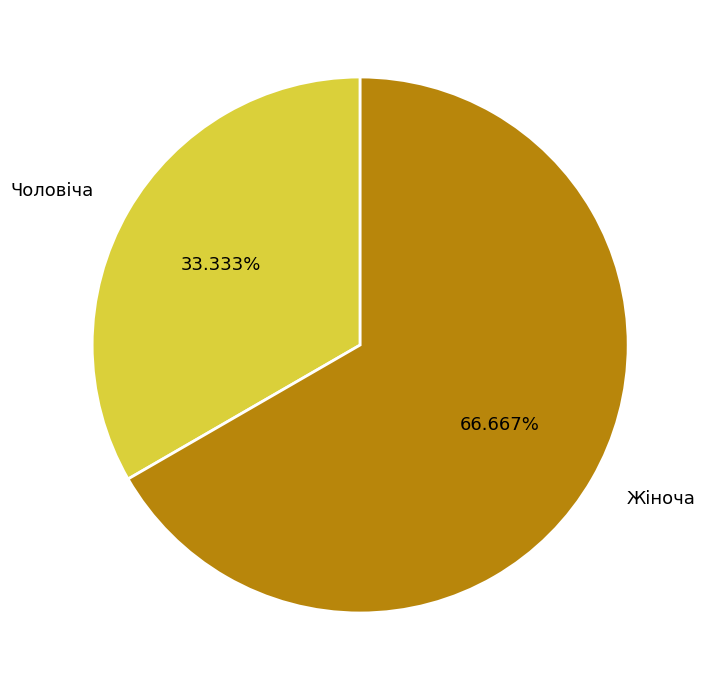

Combined, do Чоловіча and Жіноча account for over 50%?

Yes